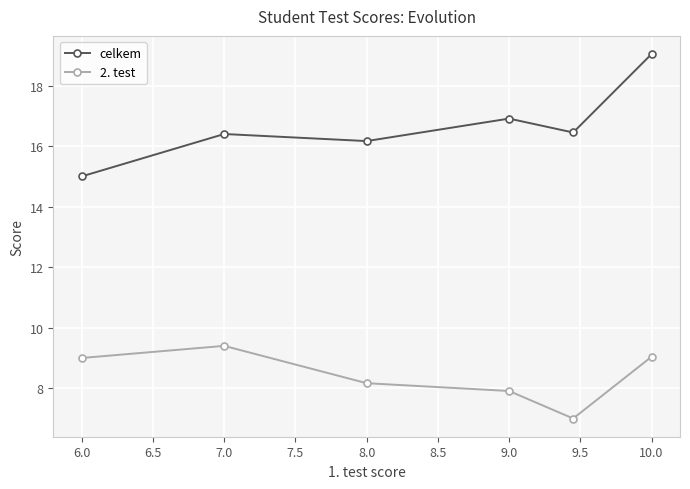

Rank the series by their maximum value, from lowest to highest.

2. test, celkem